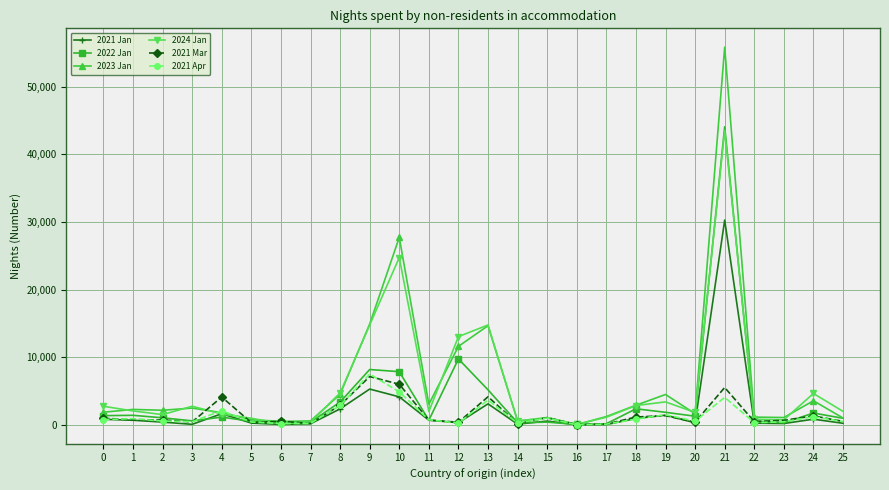

Between 0 and 12, which series saw the biggest shift?

2024 Jan